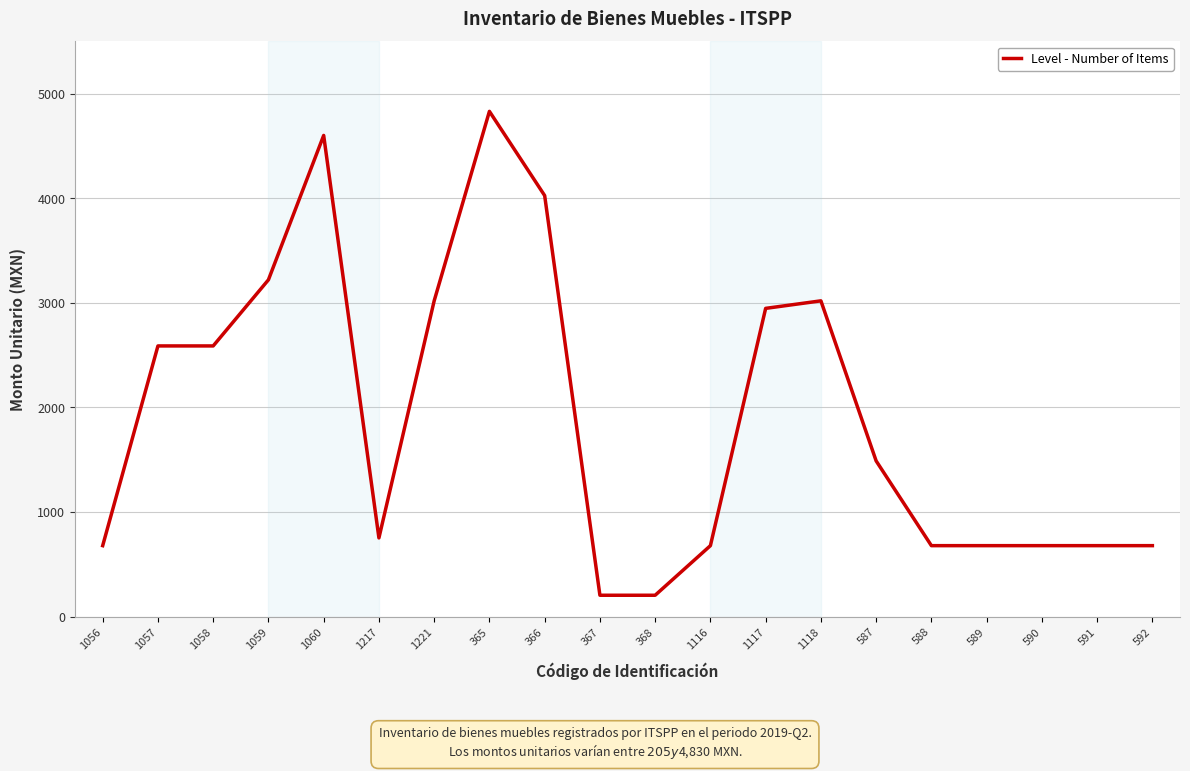

How many distinct data groups are displayed?

1